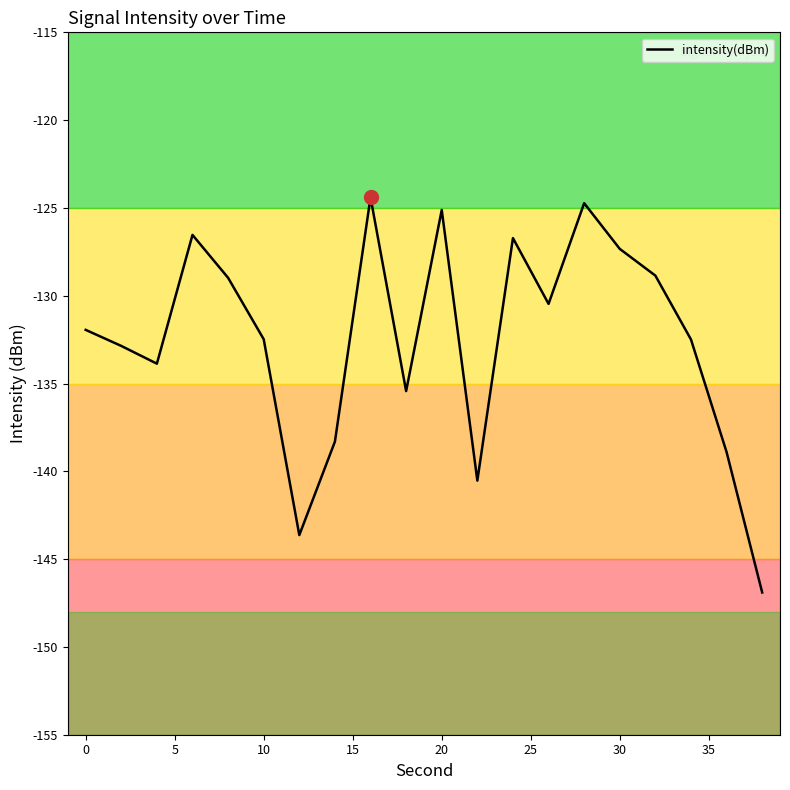

What is the difference between the maximum and minimum values?

22.5